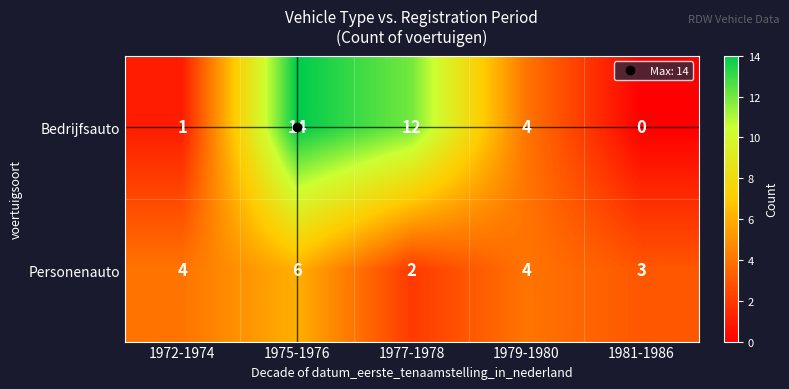

Count the number of categories in the chart.

5